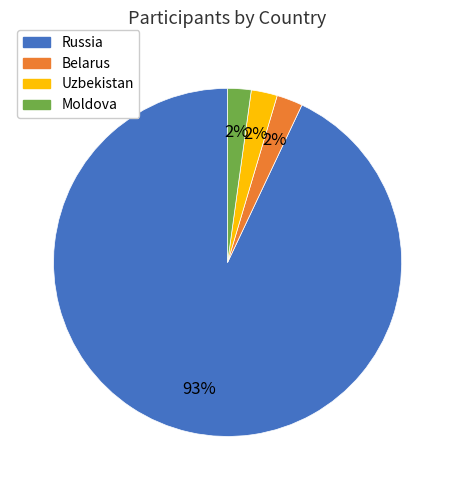

What is the largest slice in the pie chart?

Russia